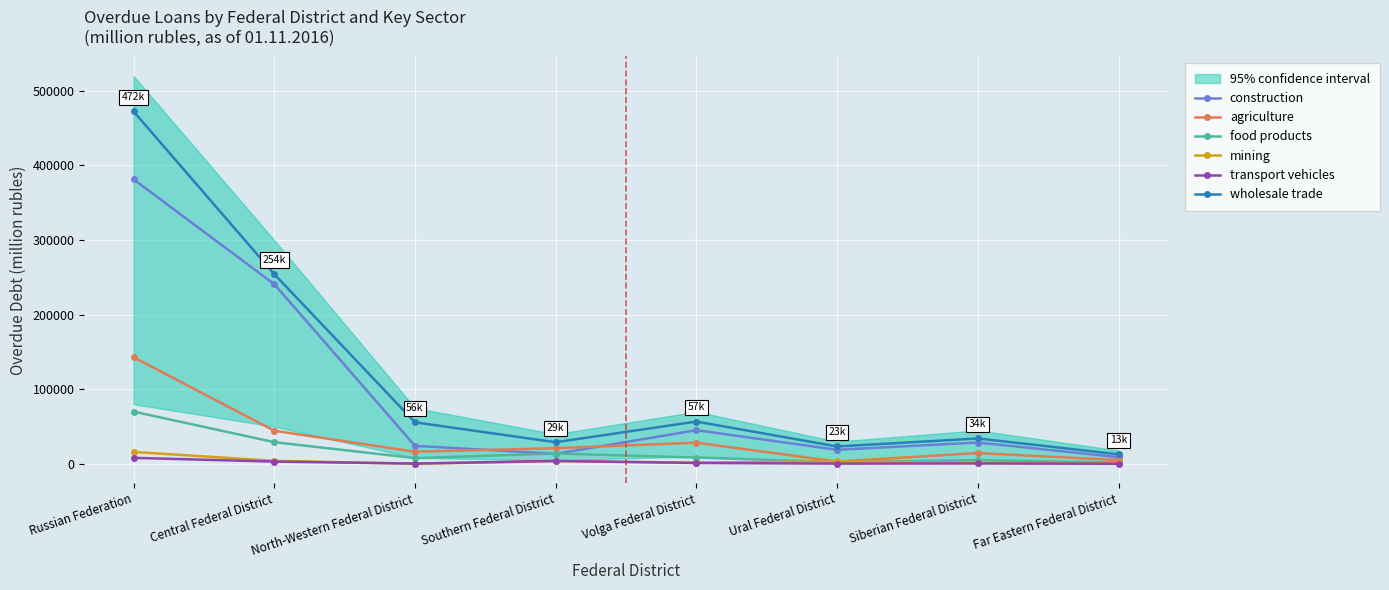

Reading right to left, transcribe all the data shown in this chart.

construction: 9021	28710	18920	45230	13496	24264	240919	381364
agriculture: 5120	14560	3210	28430	21125	16340	44514	142956
food products: 1830	4890	2310	8540	13971	7742	29168	70123
mining: 890	1540	3410	1820	3663	198	4159	16020
transport vehicles: 210	610	420	1230	4054	517	3101	8149
wholesale trade: 12890	34120	23410	56780	29068	55744	254360	472387